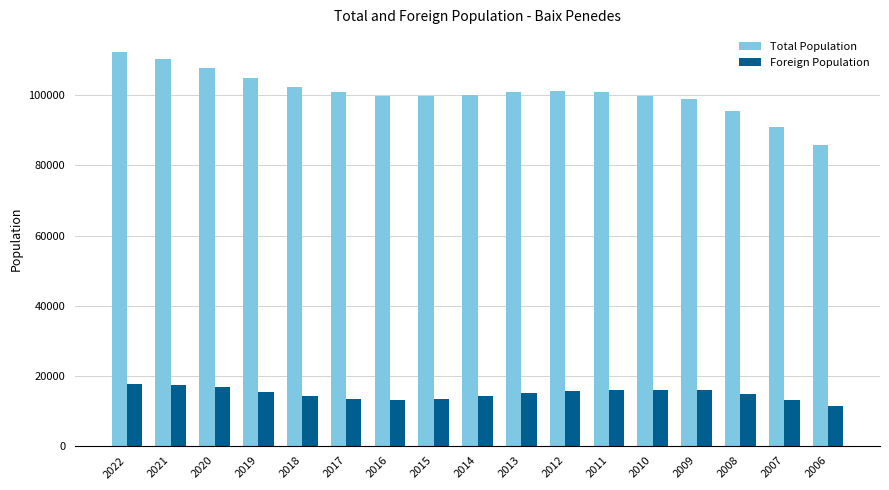

What is the spread (max minus min) of values at 2018?

88324